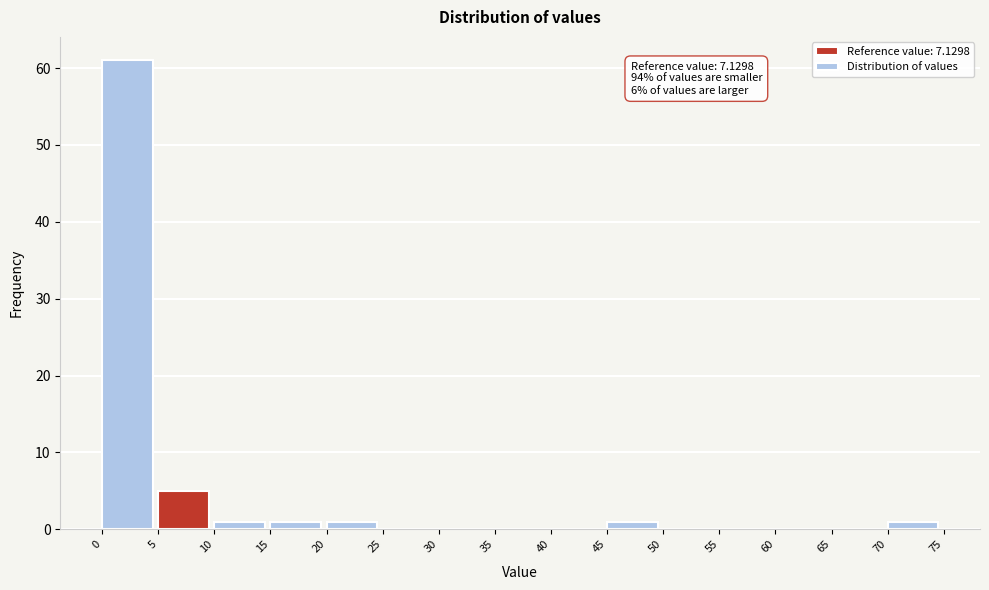

Over which range of the x-axis is the bar tallest?

0 to 5